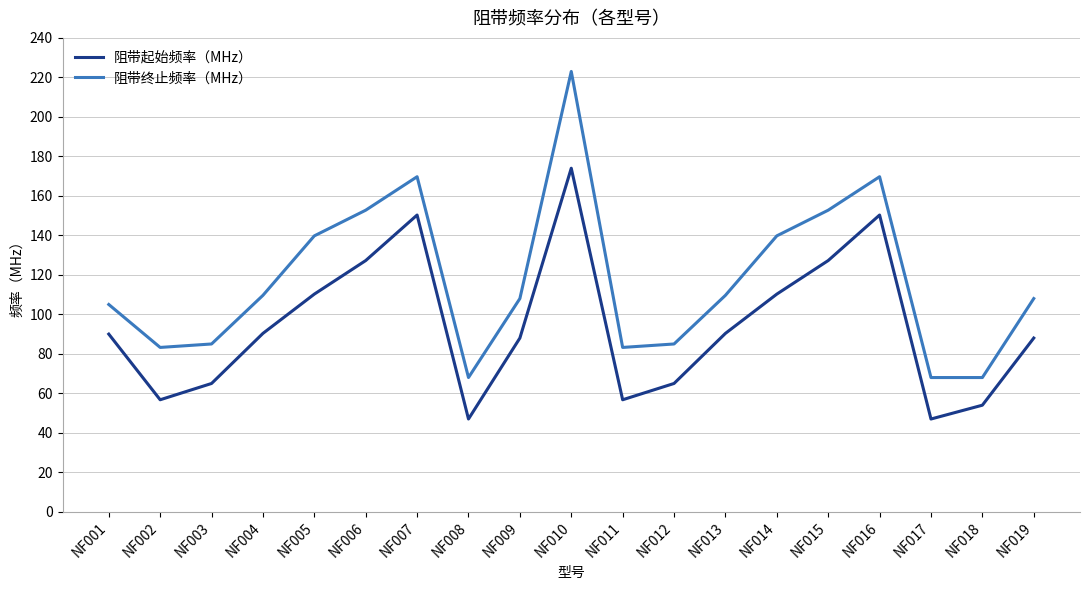

At which category does the chart reach its peak across all series?

NF010